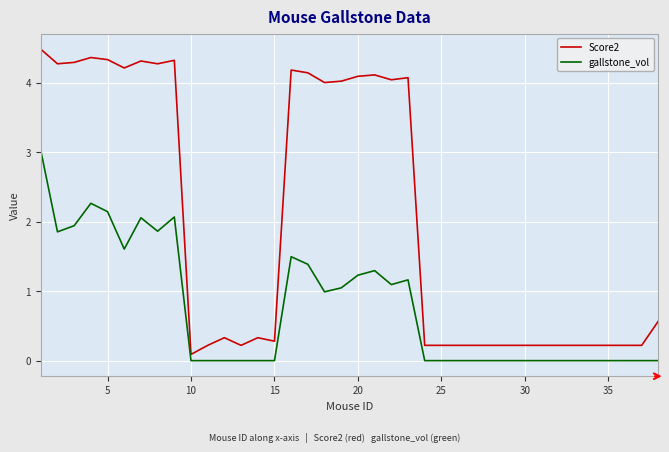

Rank the series by their average value, from highest to lowest.

Score2, gallstone_vol